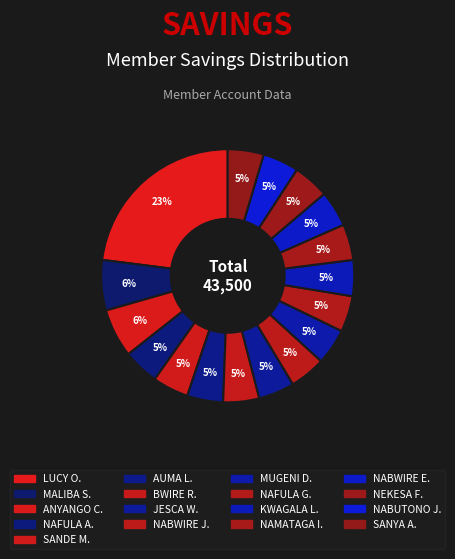

Count the number of slices in the pie.

17